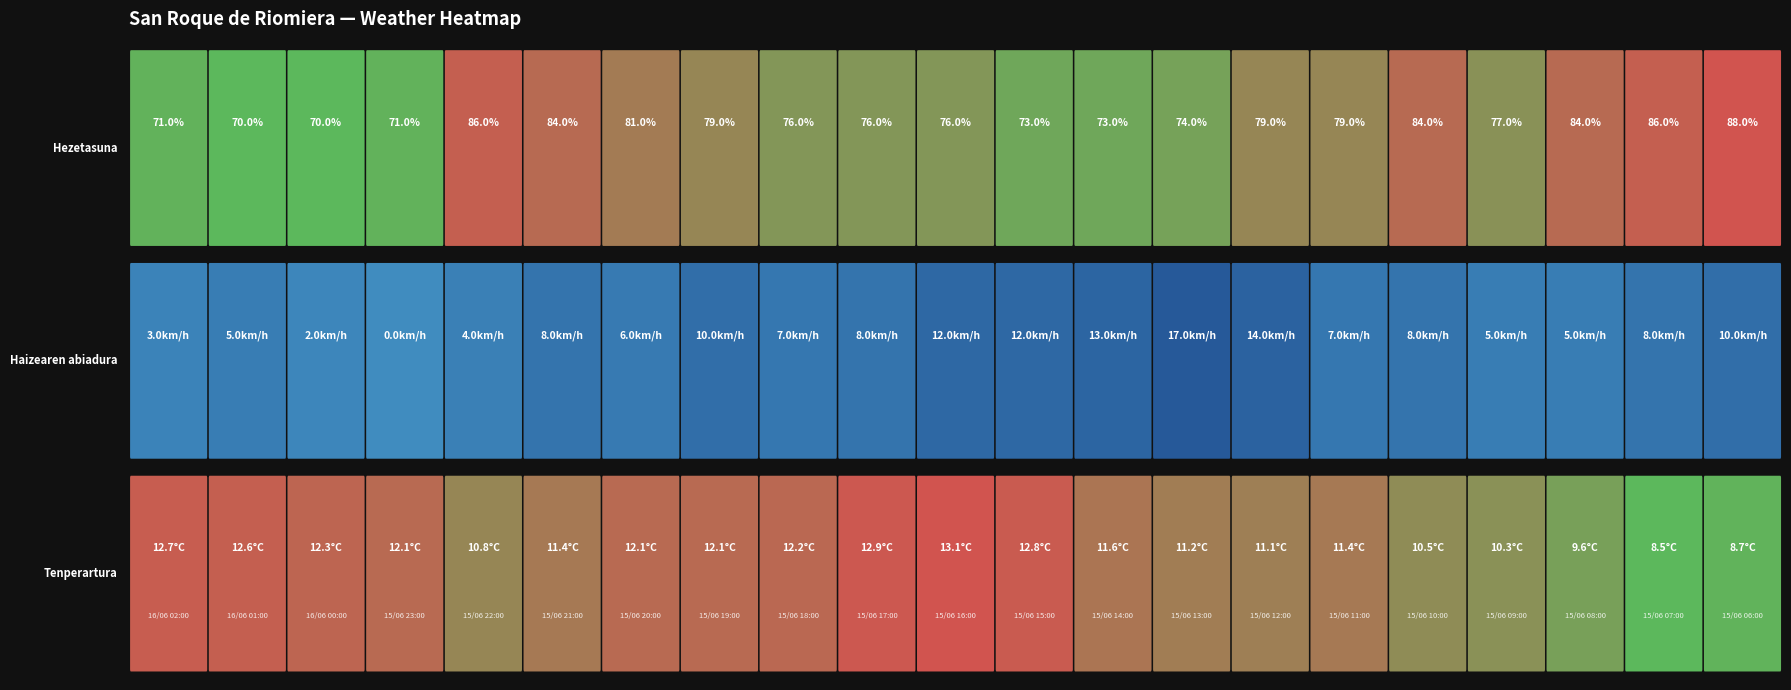

At which label is Hezetasuna closest to 79?

15/06 19:00